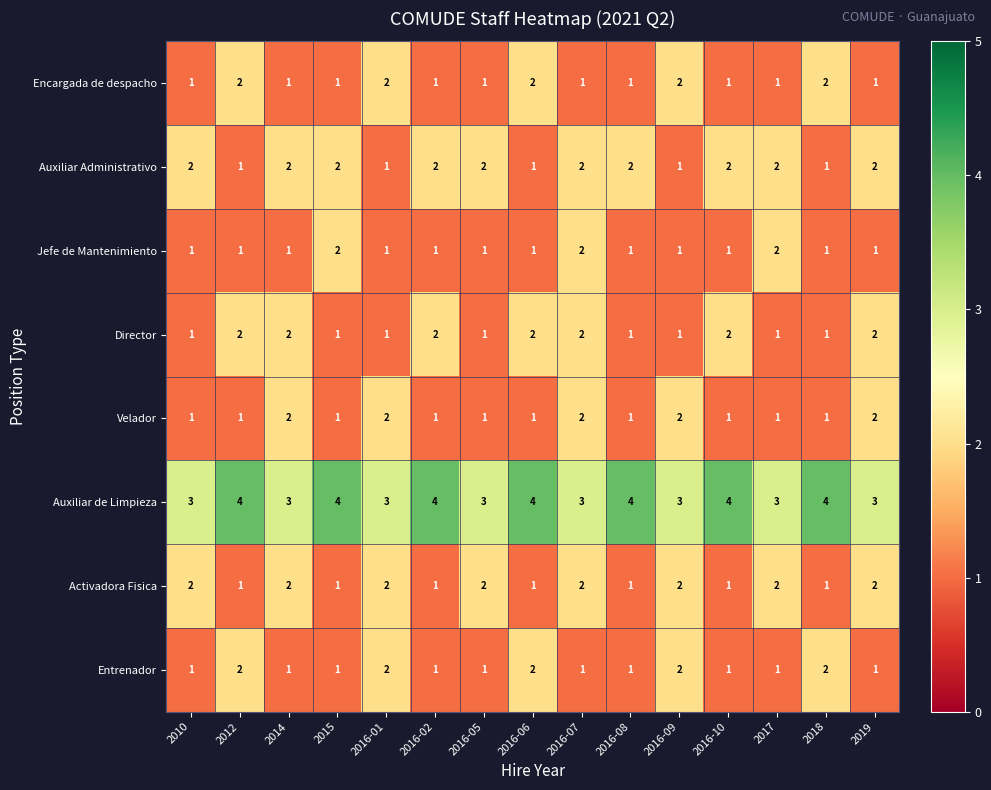

Count the Velador values in the range 1 to 2.

15